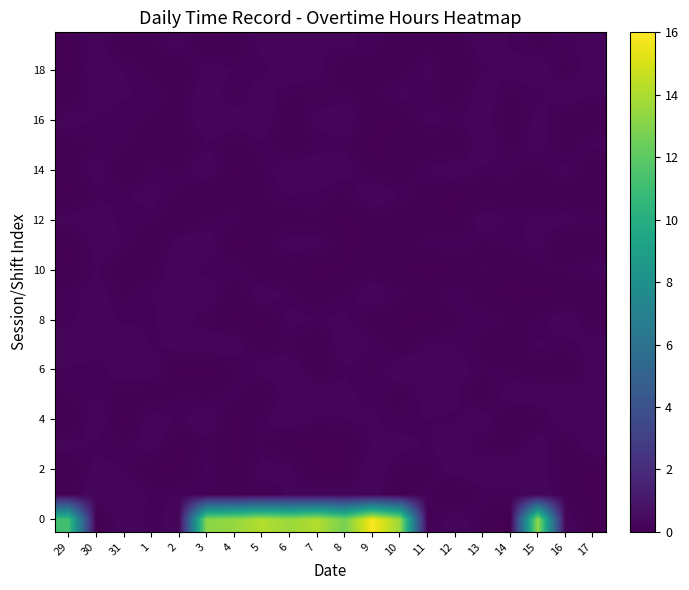

At how many categories does at least one series exceed 14?

3